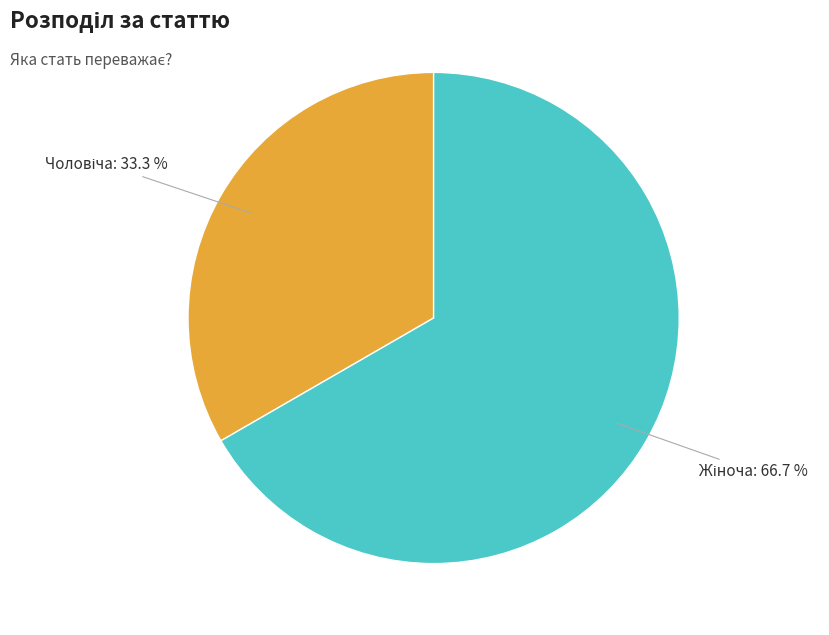

Is there any slice that represents more than half of the pie?

Yes